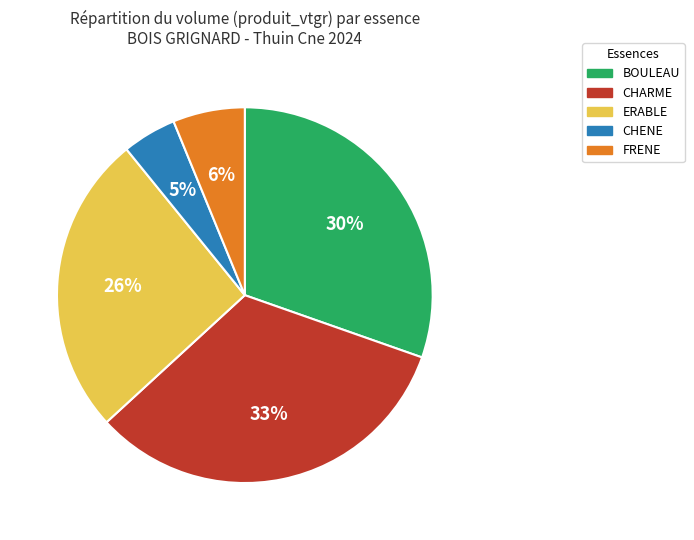

Rank the categories by value from lowest to highest.

CHENE, FRENE, ERABLE, BOULEAU, CHARME